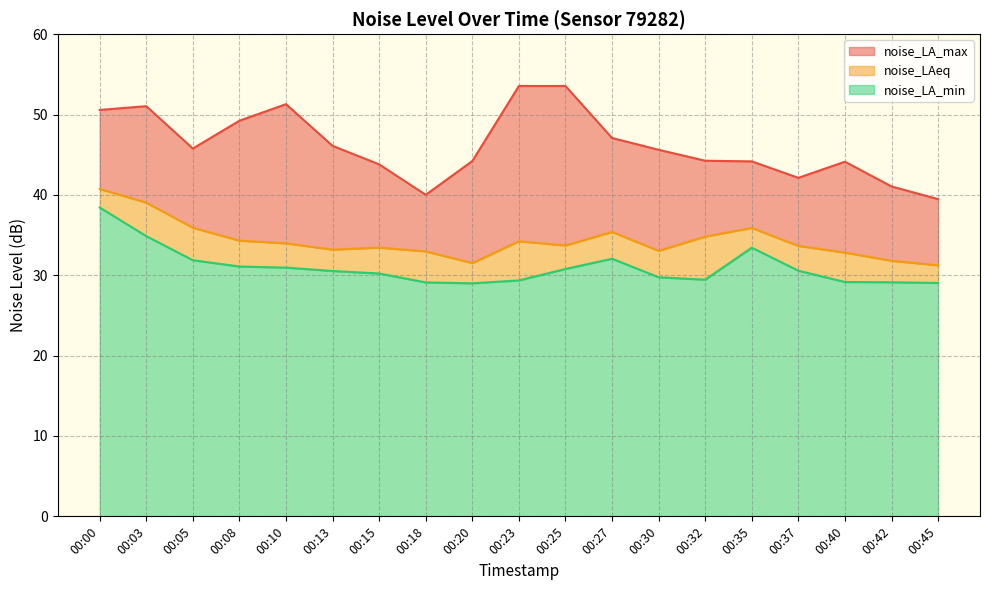

What are all the series names shown in the legend?

noise_LA_max, noise_LAeq, noise_LA_min